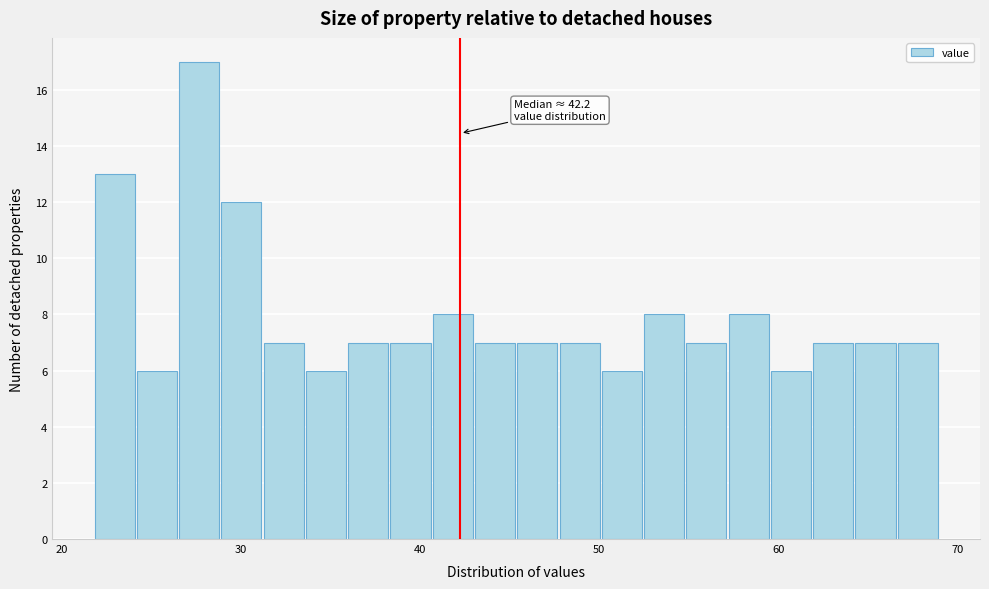

Around what value on the x-axis is the tallest bar? Give the approximate position of its centre, as read against the axis.

28